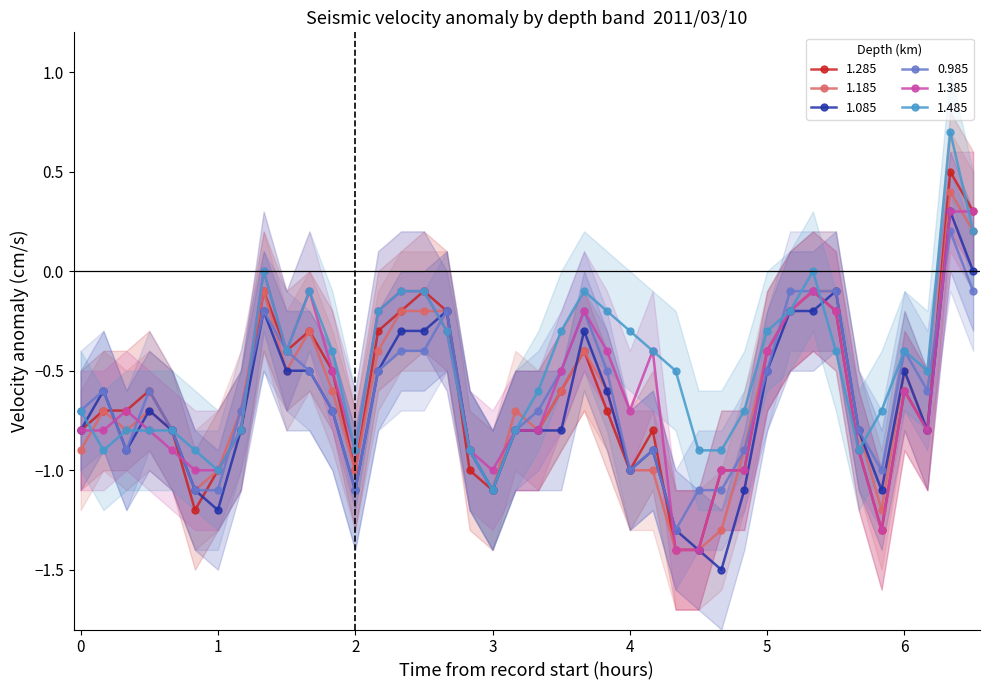

How many times do 1.485 and 1.185 cross each other?

6